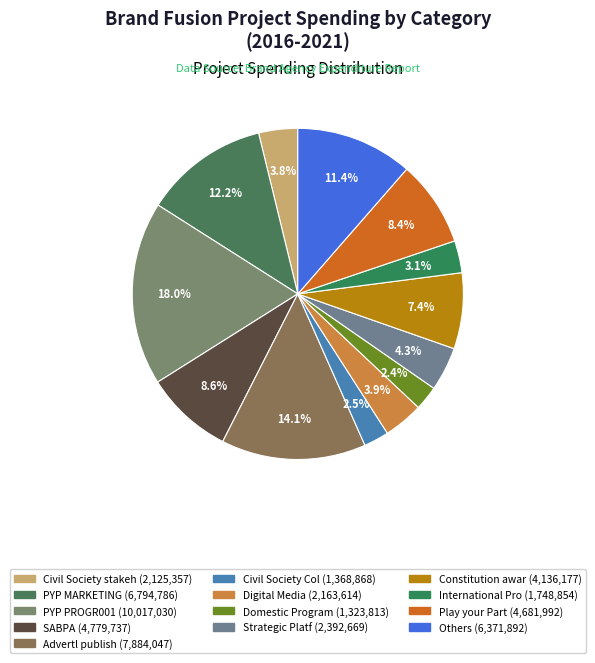

How many segments does this pie chart have?

13